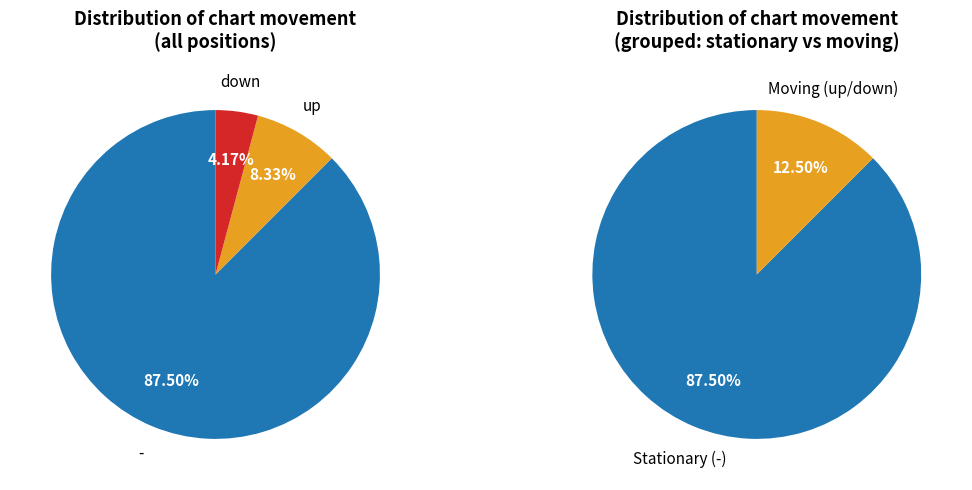

Which slice represents more than half of the pie?

-